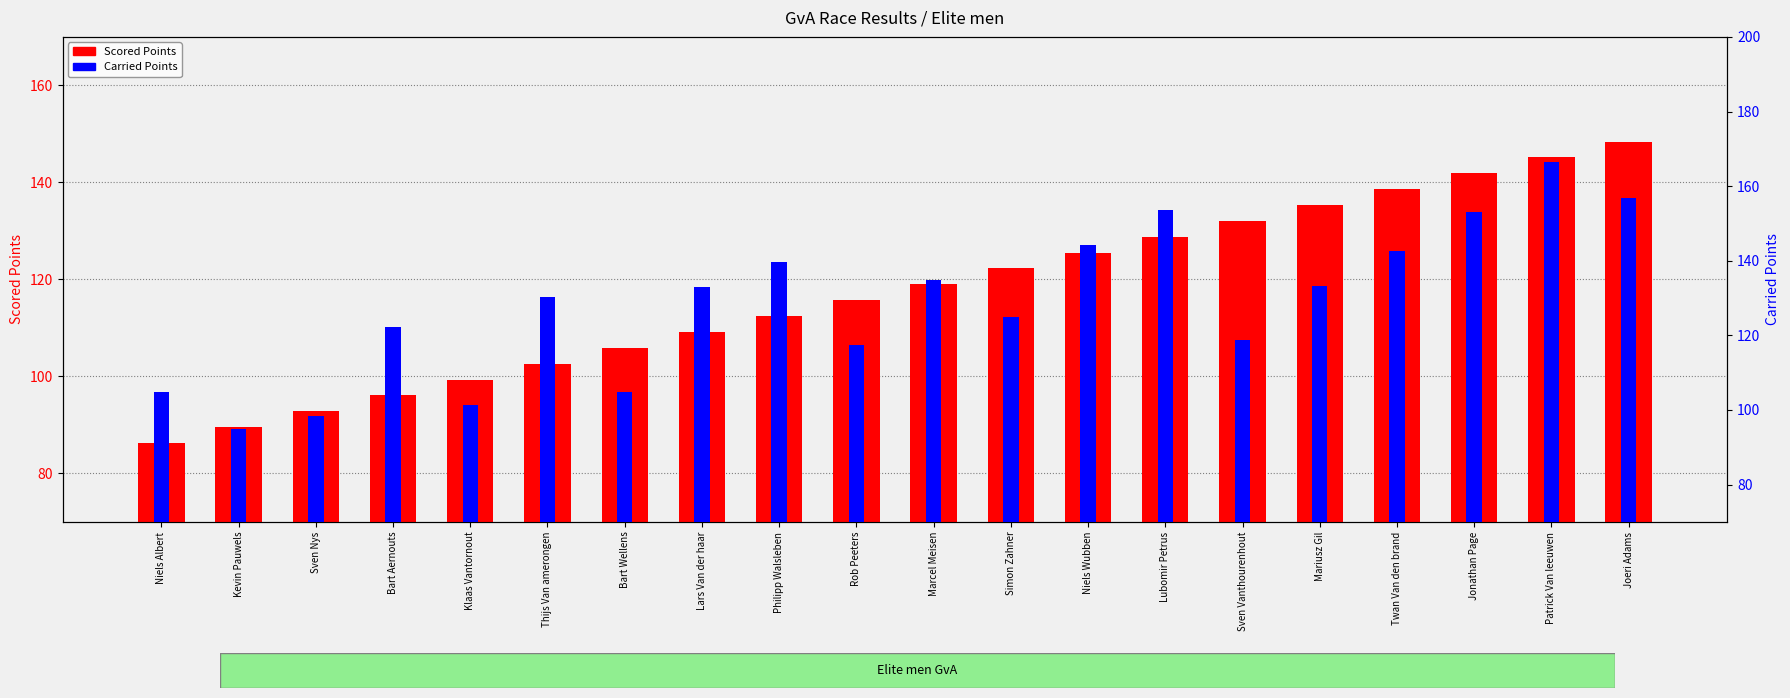

What is the average value of the Carried Points series?

128.8